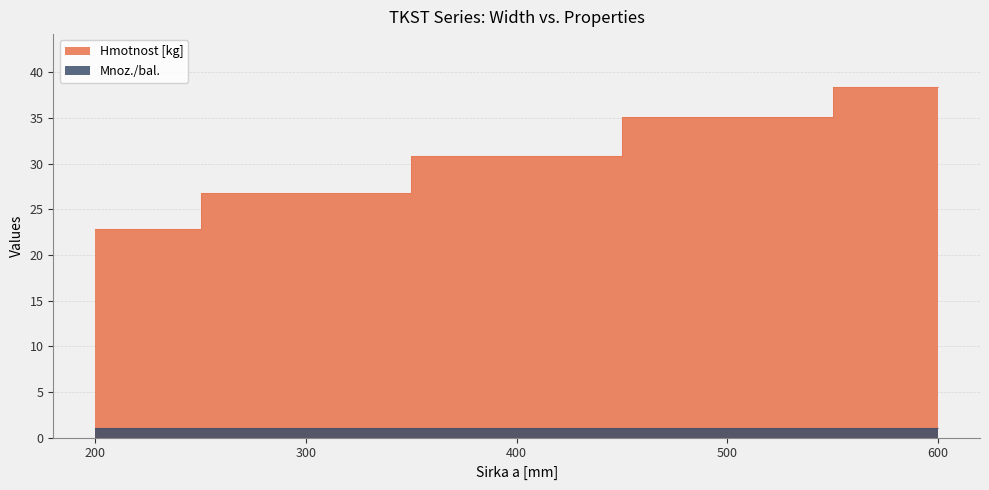

What value does the data have at 500?

35.1